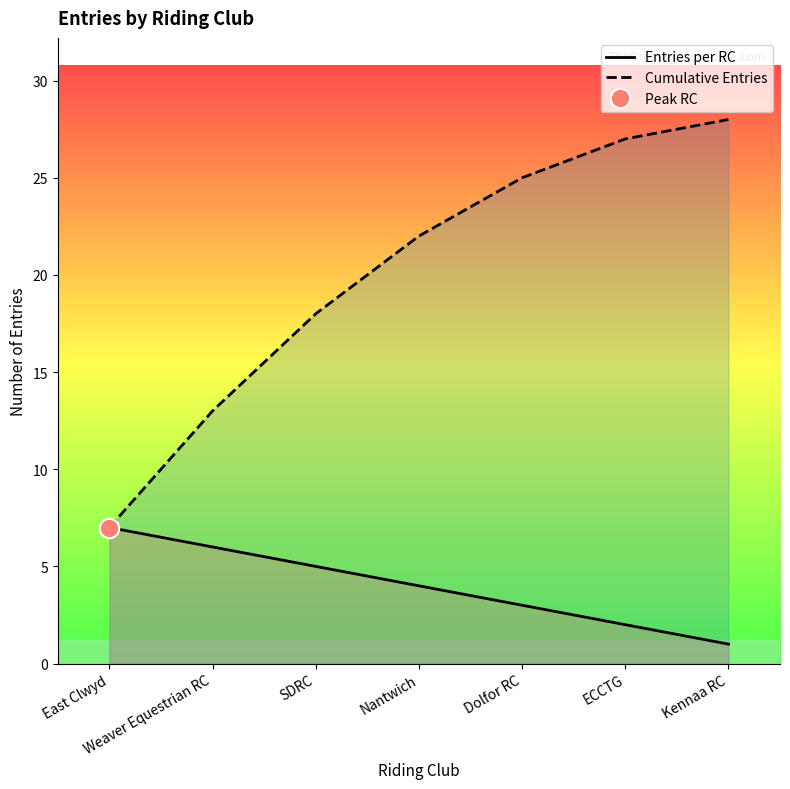

Which series has the largest range (max minus min)?

Cumulative Entries